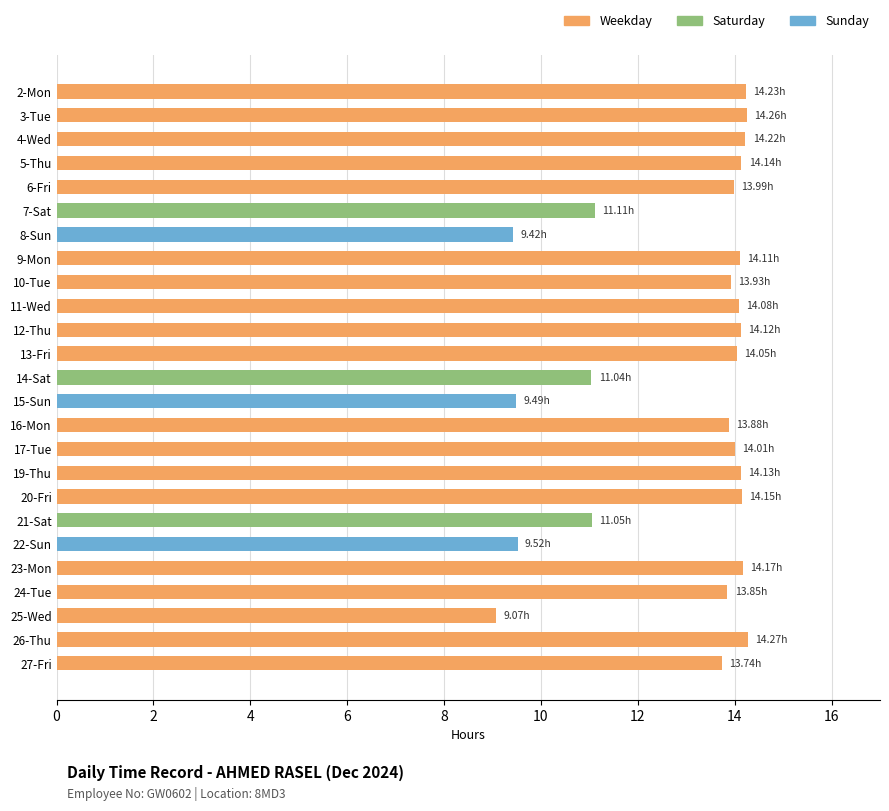

What is the ratio of the value at 14-Sat to the value at 3-Tue?

0.8